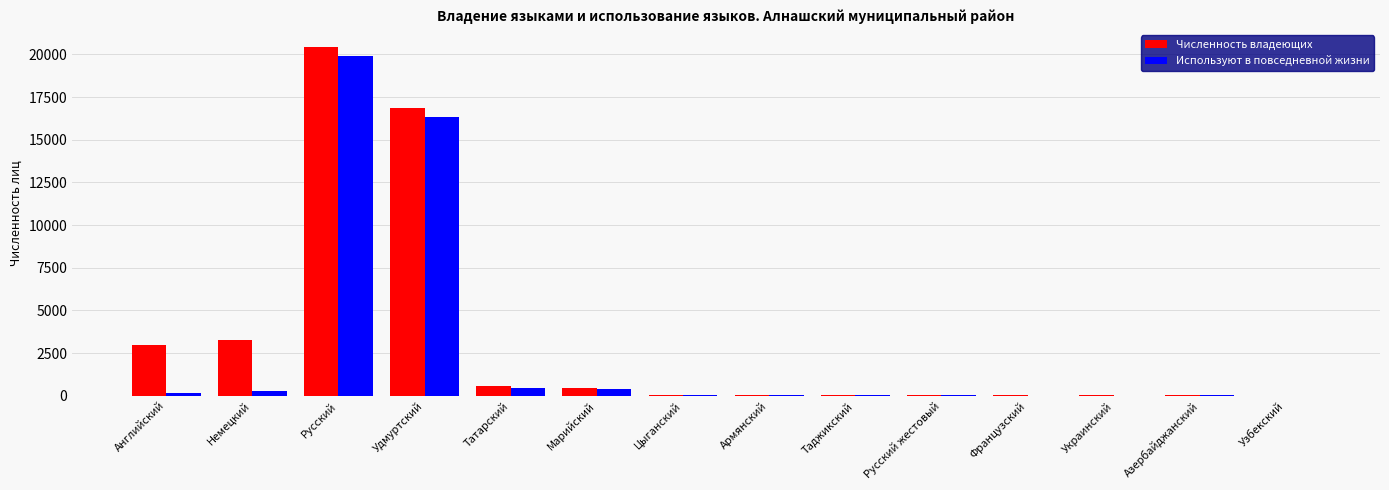

The value of Используют в повседневной жизни at Армянский is 20. True or false?

True